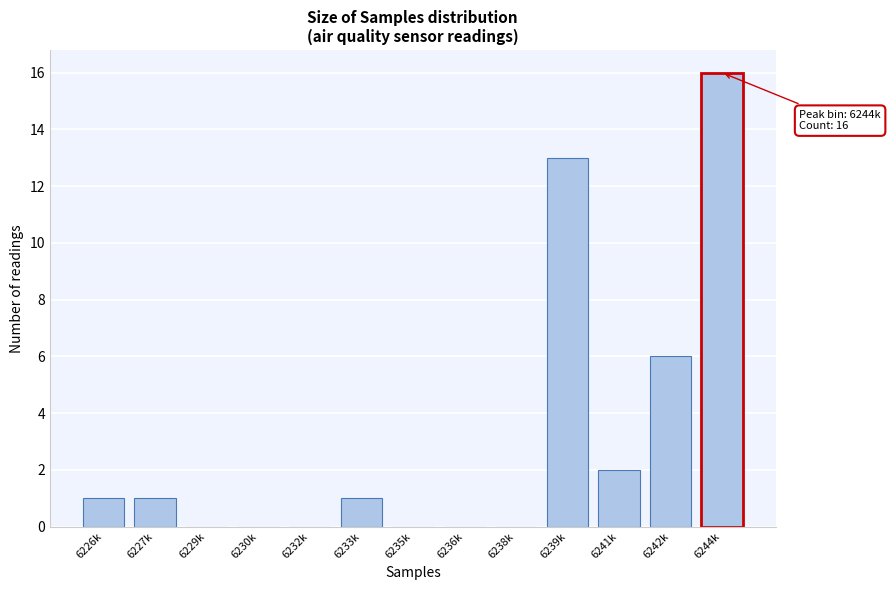

Reading left to right, list all the values displayed in this chart.

6226k=1	6227k=1	6229k=0	6230k=0	6232k=0	6233k=1	6235k=0	6236k=0	6238k=0	6239k=13	6241k=2	6242k=6	6244k=16